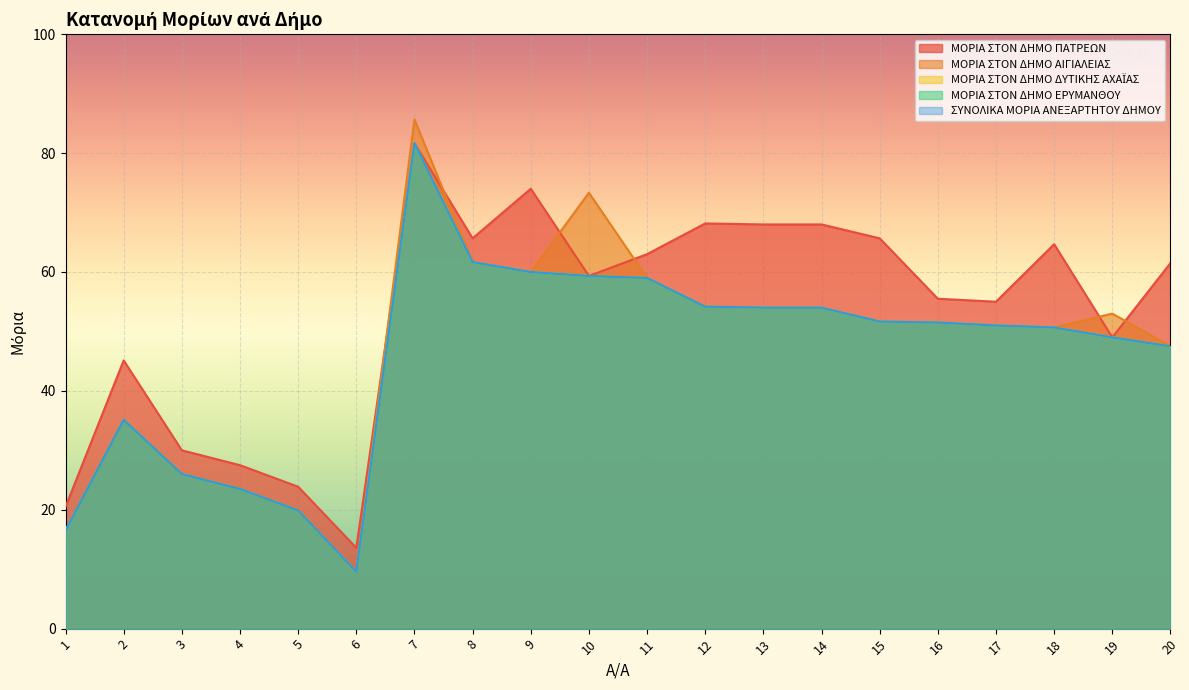

True or false: ΜΟΡΙΑ ΣΤΟΝ ΔΗΜΟ ΠΑΤΡΕΩΝ has a value of 100.9 at 20.

False